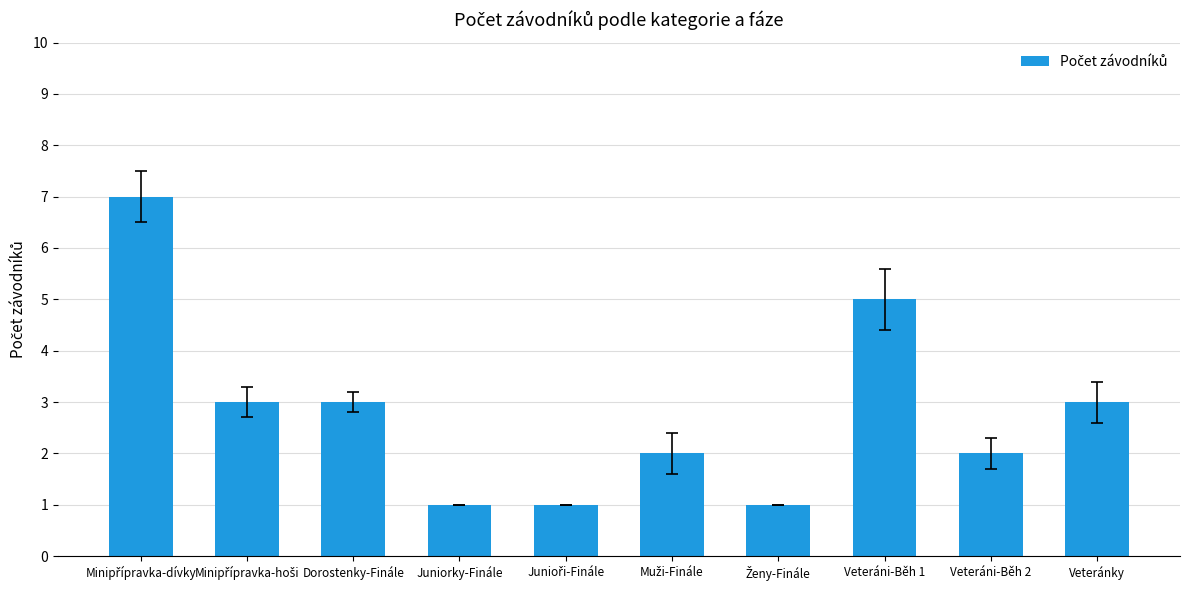

What is the difference between the maximum and minimum values?

6